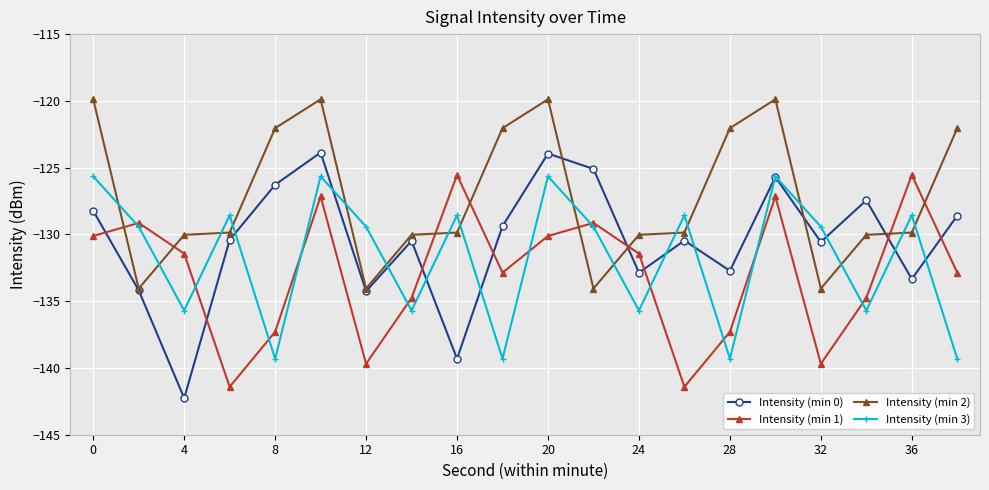

True or false: Intensity (min 1) and Intensity (min 0) cross at least once.

True